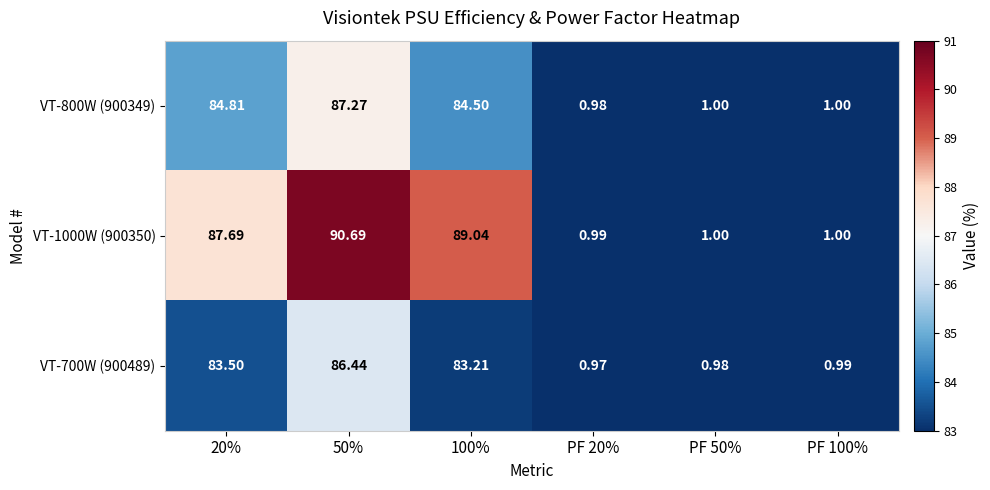

List the series in order of their peak value, highest first.

VT-1000W (900350), VT-800W (900349), VT-700W (900489)